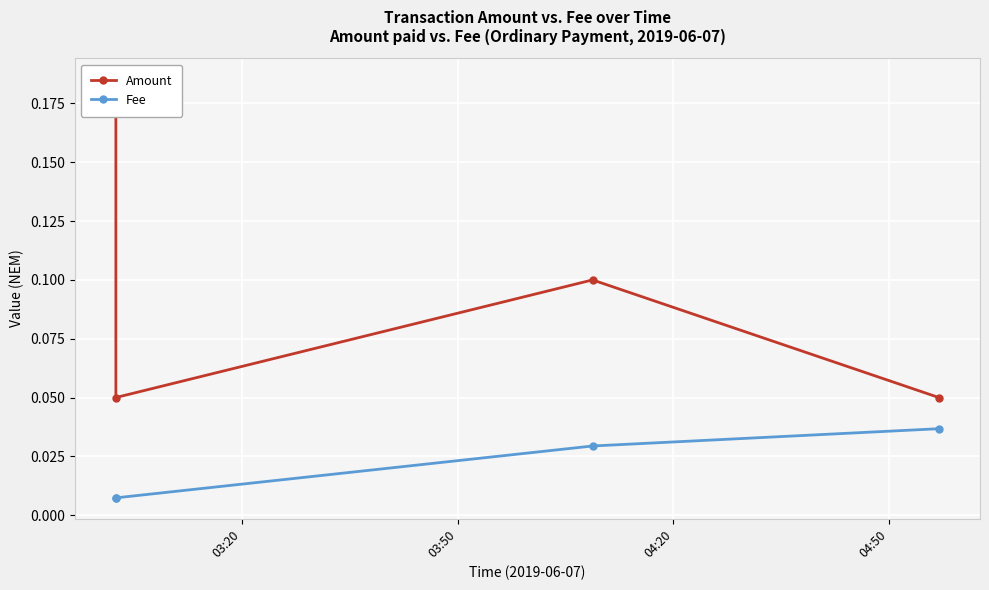

Which series has the widest spread of values?

Amount